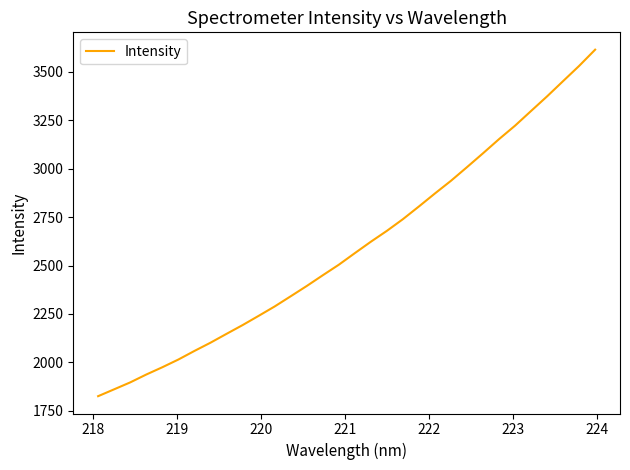

What is the sum of all values?

83181.4